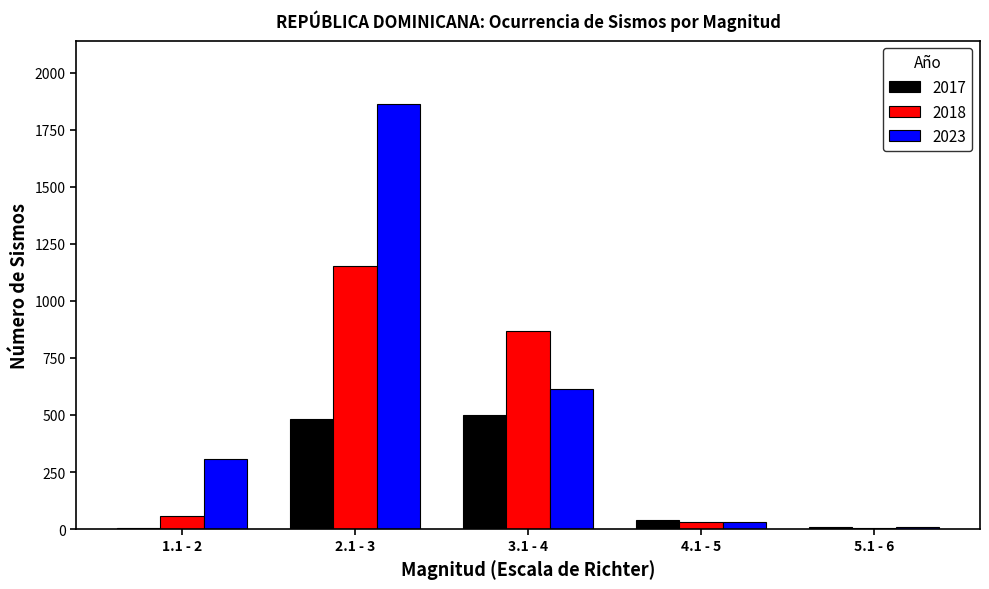

Where is 2017 nearest to the value 252?

4.1 - 5